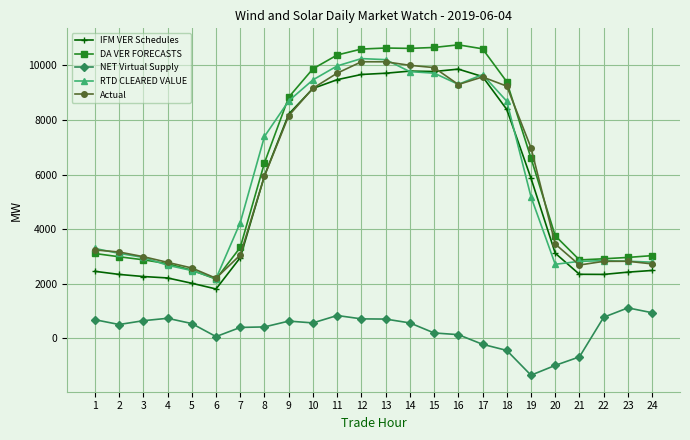

What is the average value of the RTD CLEARED VALUE series?

5969.2